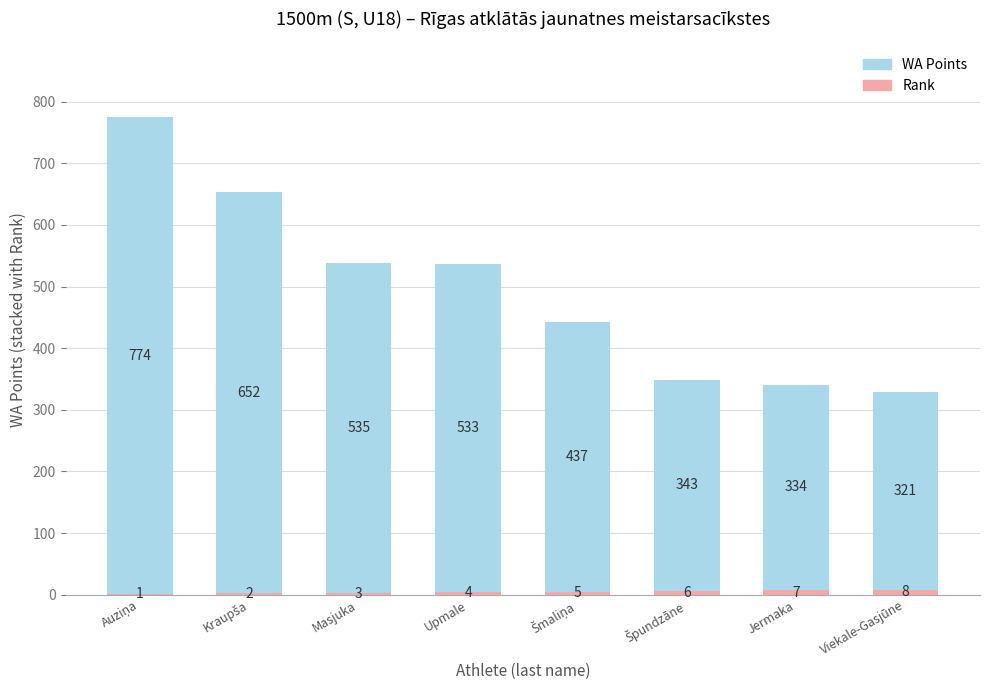

What is the total value across all series at Upmale?

537